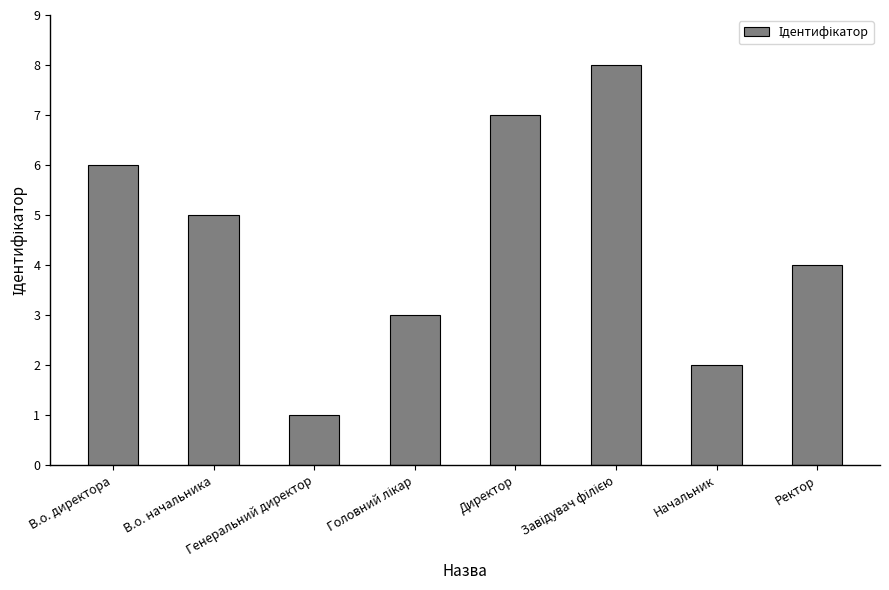

How many data points does each series have?

8